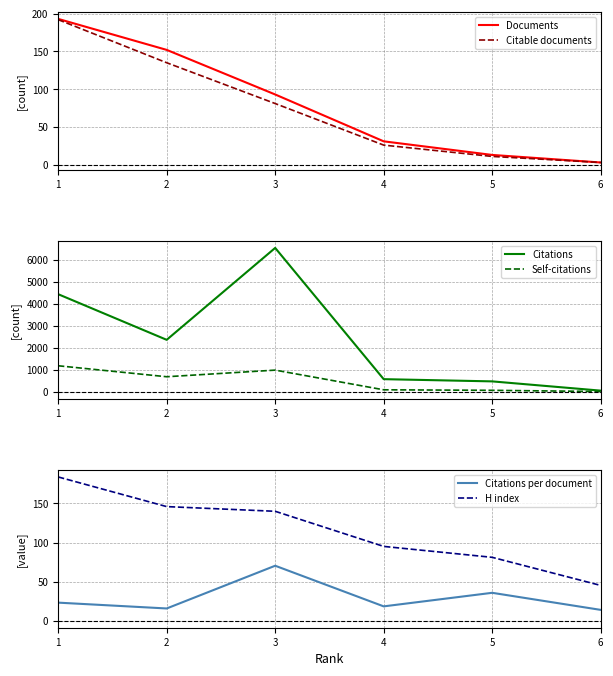

Rank the series by their maximum value, from lowest to highest.

Citations per document, H index, Citable documents, Documents, Self-citations, Citations